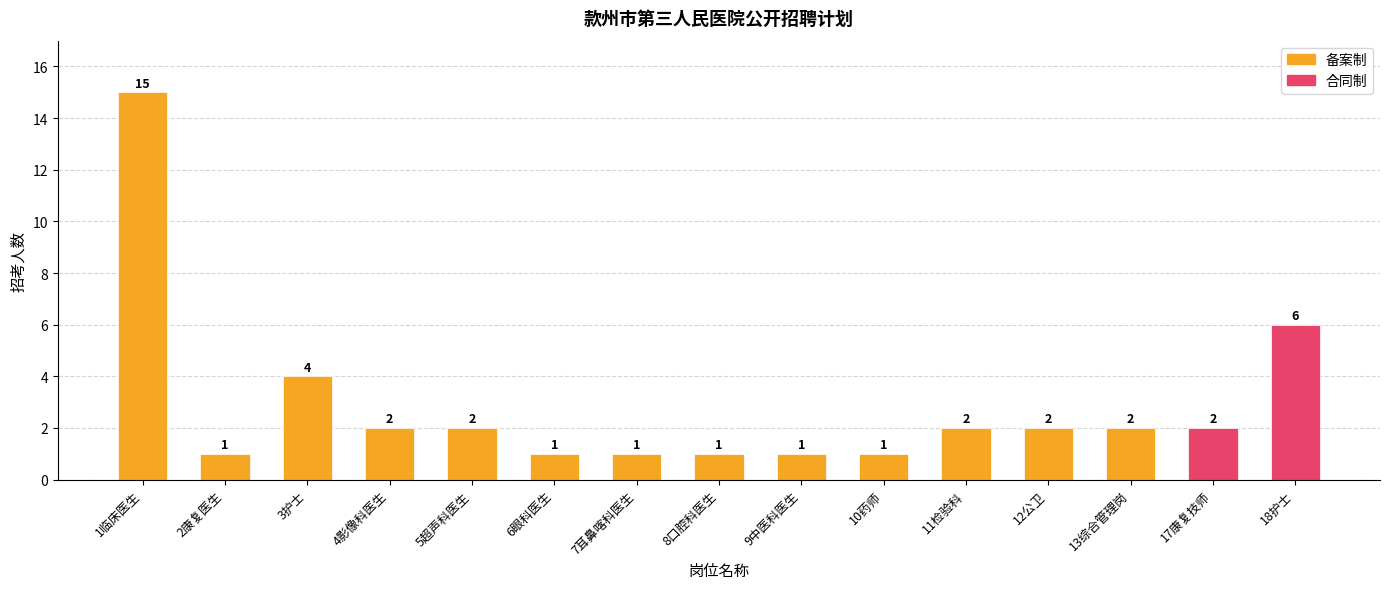

Count the number of data series in this chart.

1